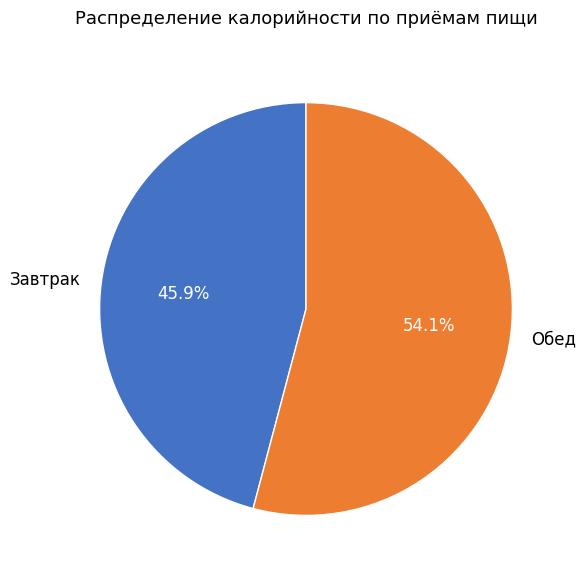

Combined, do Обед and Завтрак account for over 50%?

Yes